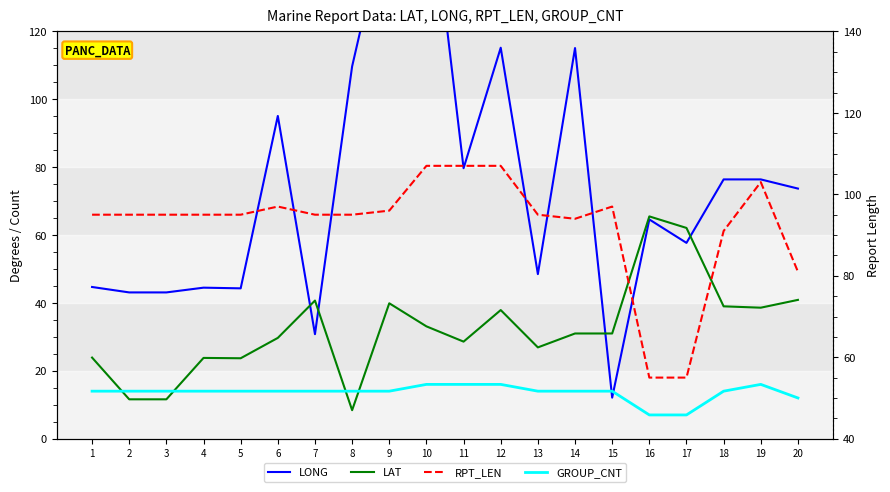

At 7, list the series in order from largest to smallest.

RPT_LEN, LAT, LONG, GROUP_CNT